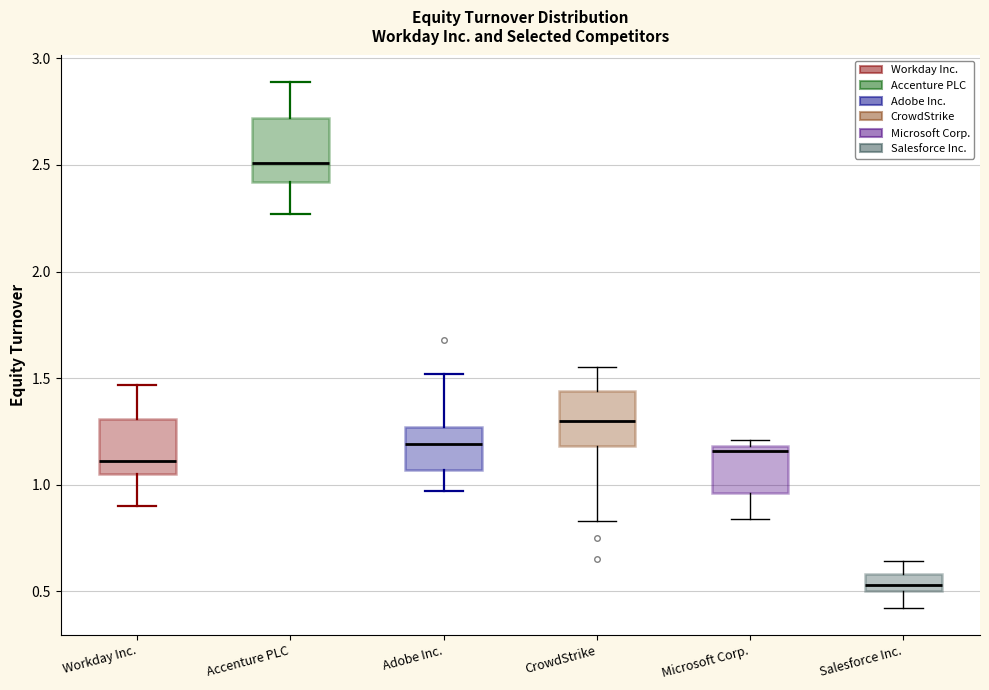

Reading left to right, read every box against the y-axis: the position of its median line, the range the box covers, and the ends of its whiskers. The values are not printed on the chart, so give them approximately, as read against the axis.

Workday Inc.: median 1.10, box 1.05 to 1.30, whiskers 0.90 to 1.45
Accenture PLC: median 2.50, box 2.40 to 2.70, whiskers 2.25 to 2.90
Adobe Inc.: median 1.20, box 1.05 to 1.25, whiskers 0.95 to 1.50
CrowdStrike: median 1.30, box 1.20 to 1.45, whiskers 0.85 to 1.55
Microsoft Corp.: median 1.15, box 0.95 to 1.20, whiskers 0.85 to 1.20 (just above the box's upper edge)
Salesforce Inc.: median 0.55, box 0.50 to 0.60, whiskers 0.40 to 0.65